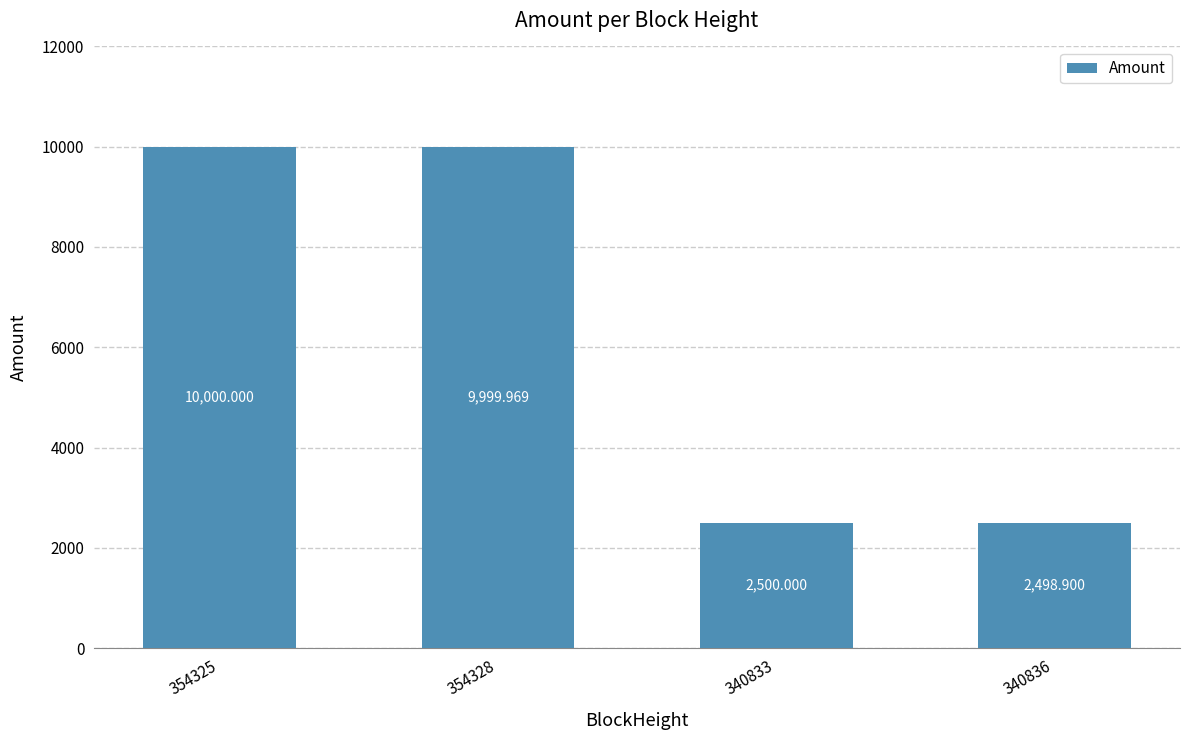

Reading right to left, list all the values displayed in this chart.

2498.9	2500.0	10000.0	10000.0